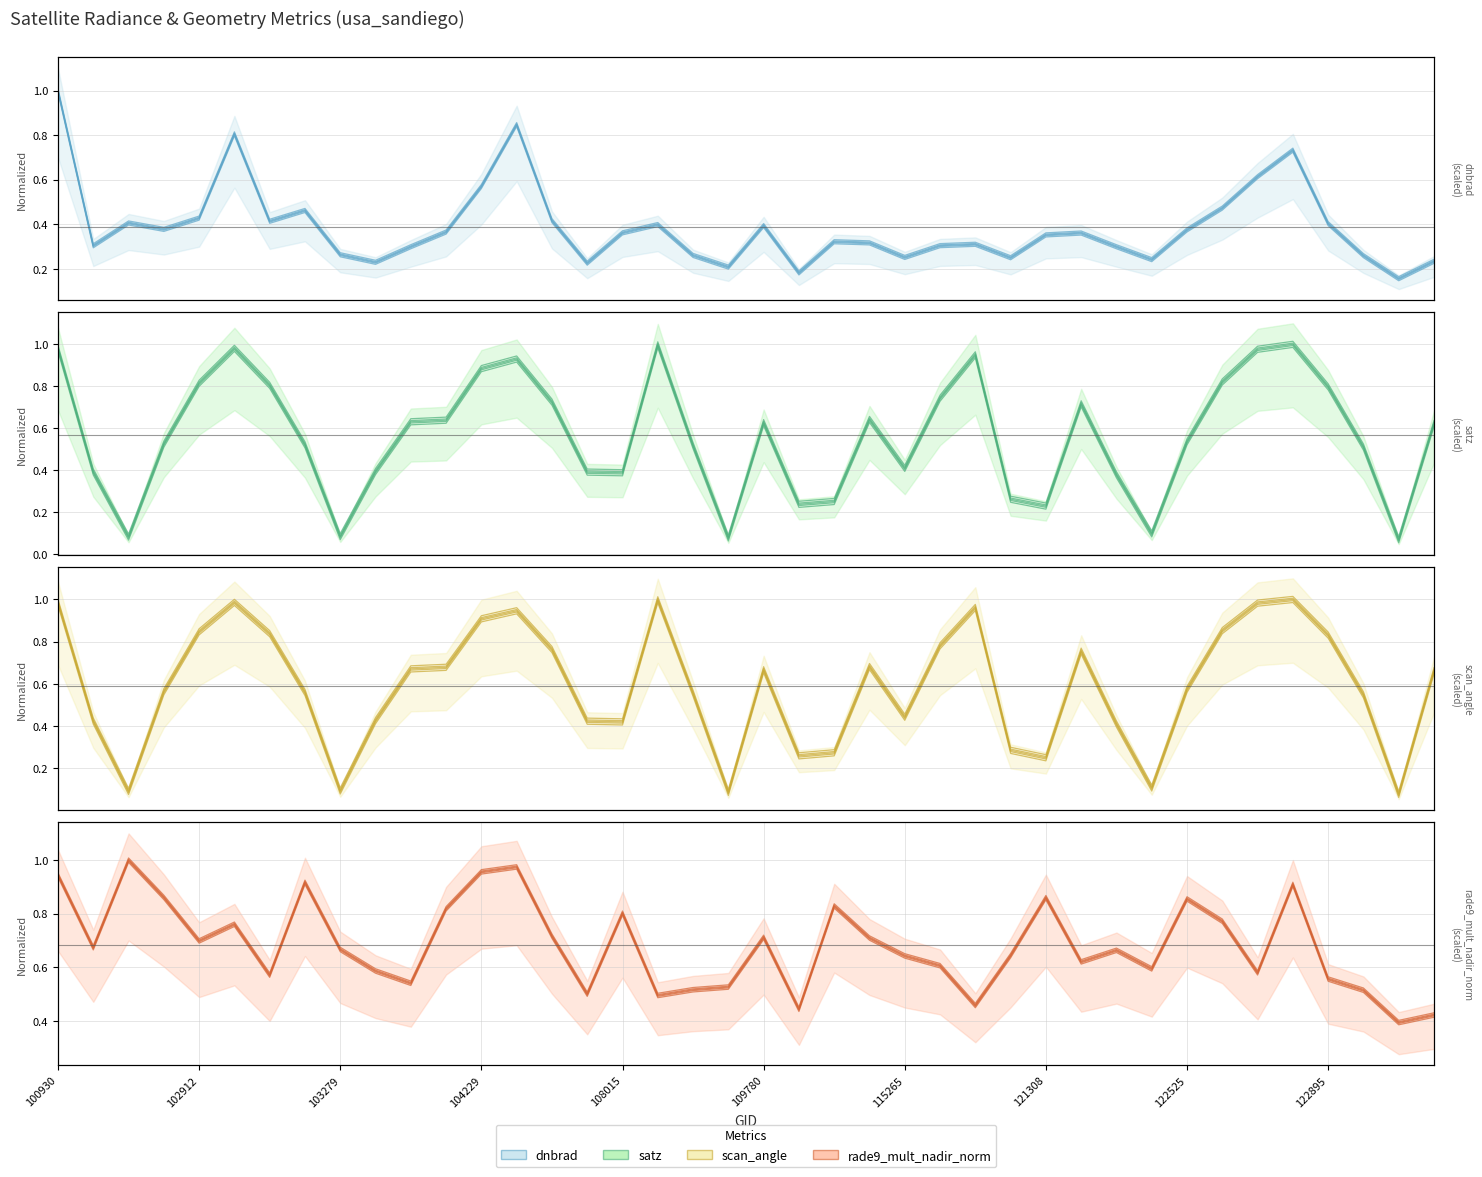

What is the average value of the satz series?

0.6